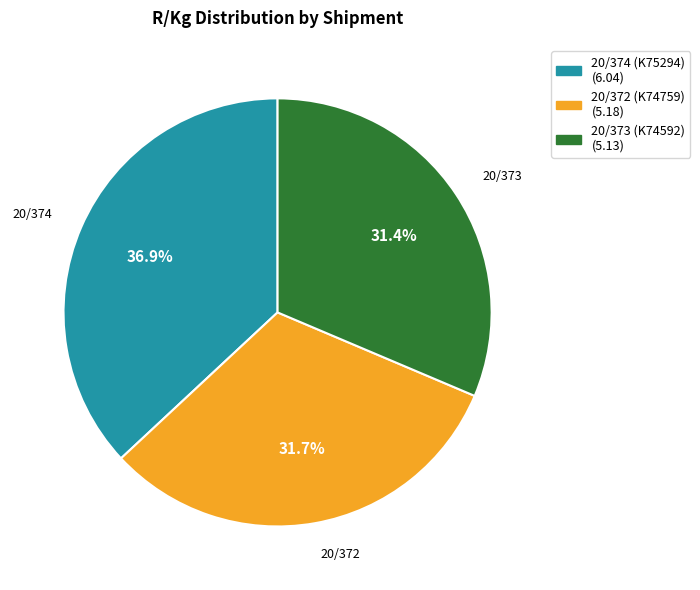

What is the ratio of the value at 20/374 (K75294) to the value at 20/373 (K74592)?

1.2